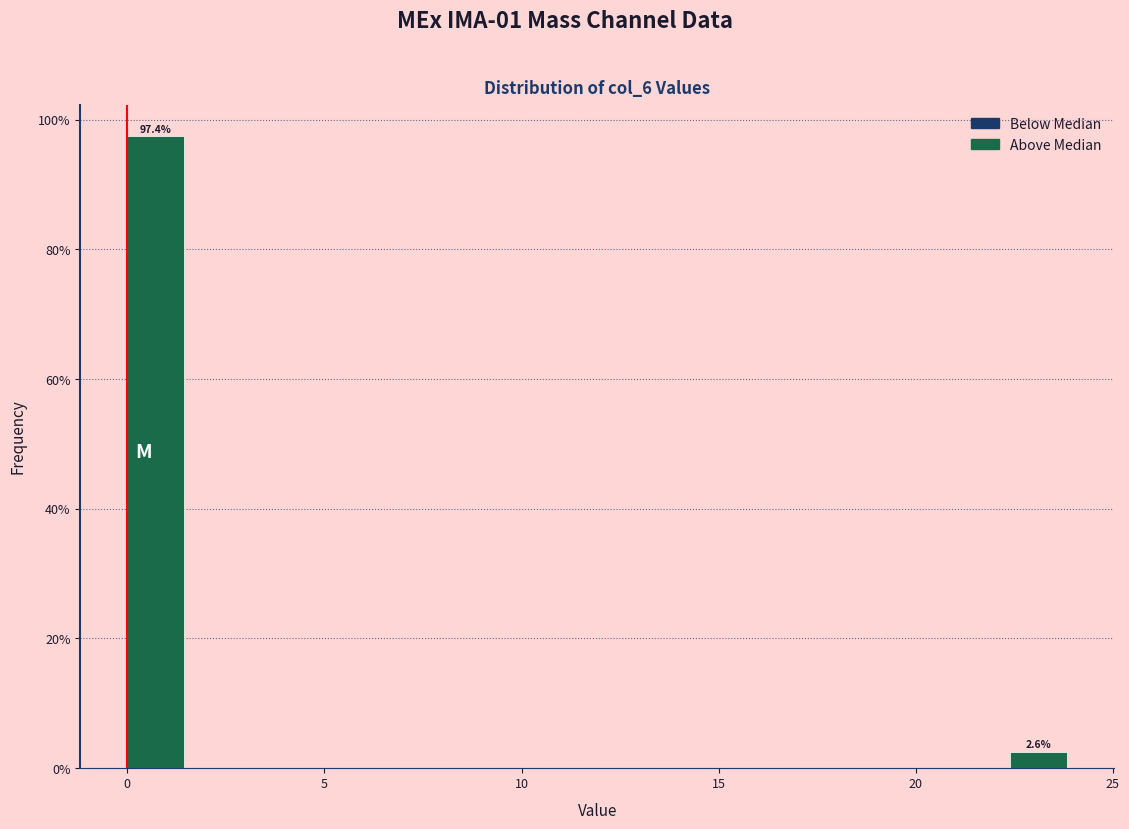

Around what value on the x-axis is the tallest bar? Give the approximate position of its centre, as read against the axis.

0.5